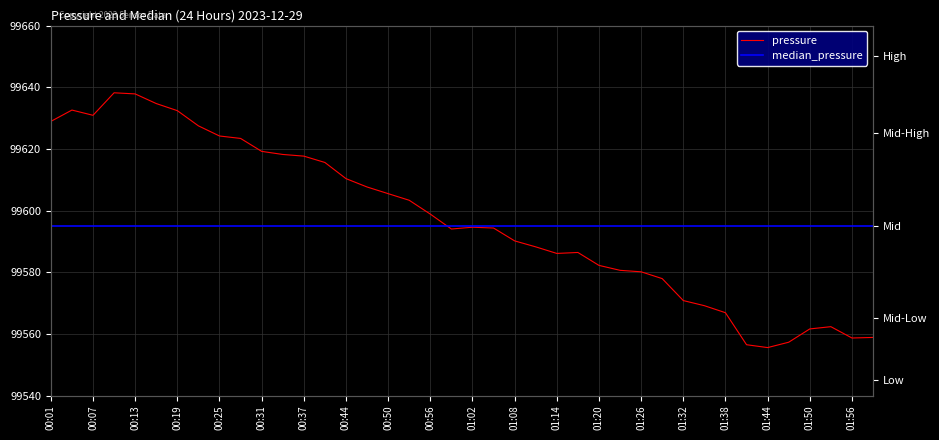

True or false: median_pressure has more than 2 interior local peaks.

False